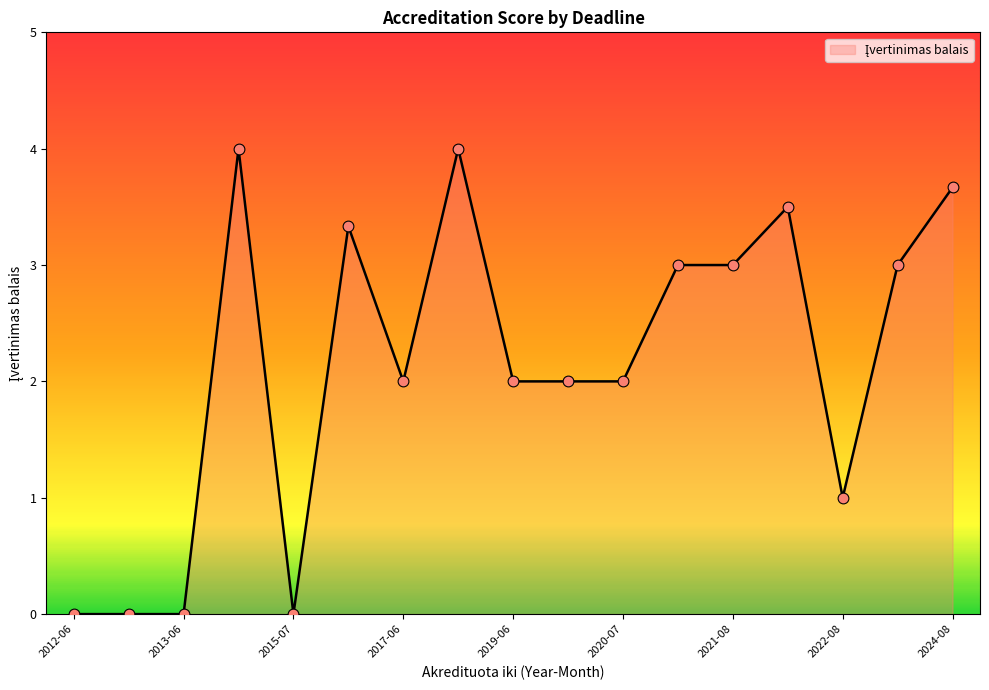

What is the difference between the maximum and minimum values?

4.0